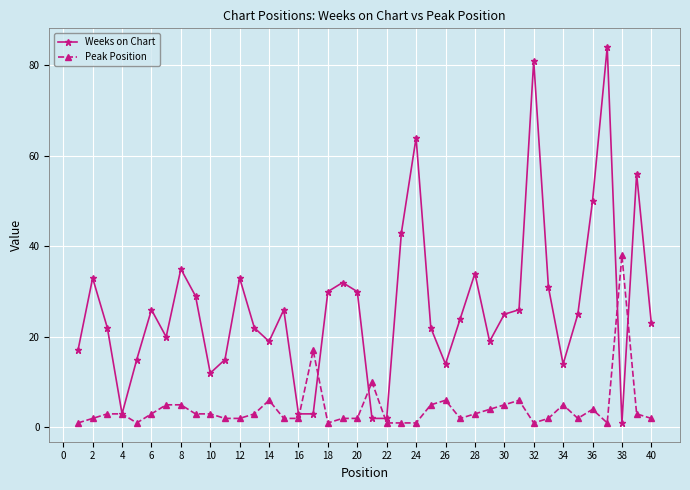

What is the lowest value of the Peak Position series?

1